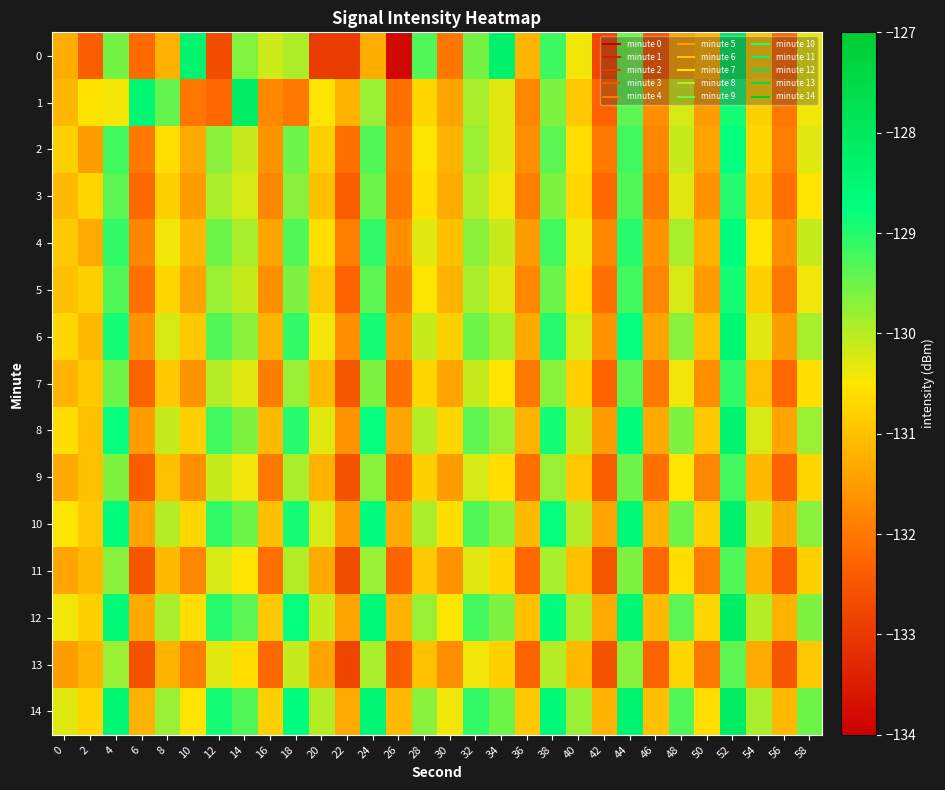

At which category is the sum across all series the highest?

52